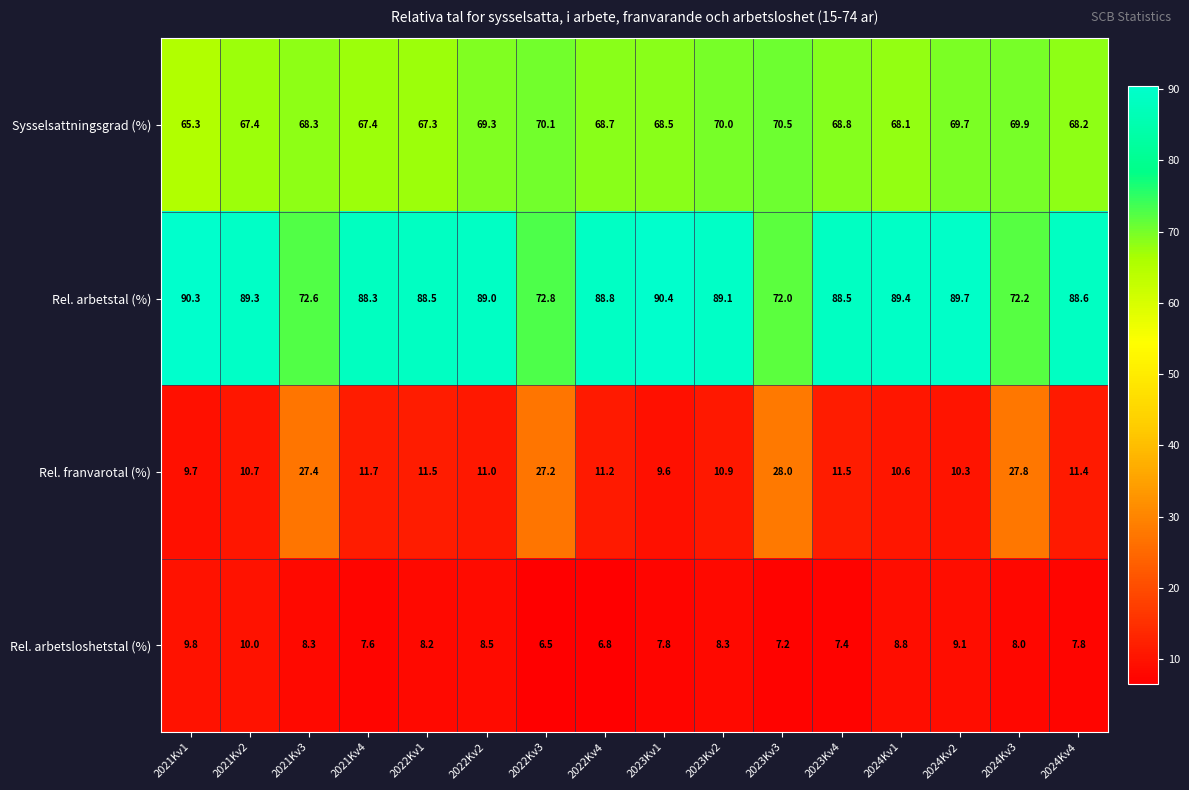

Between 2022Kv4 and 2024Kv1, which series saw the biggest shift?

Rel. arbetsloshetstal (%)